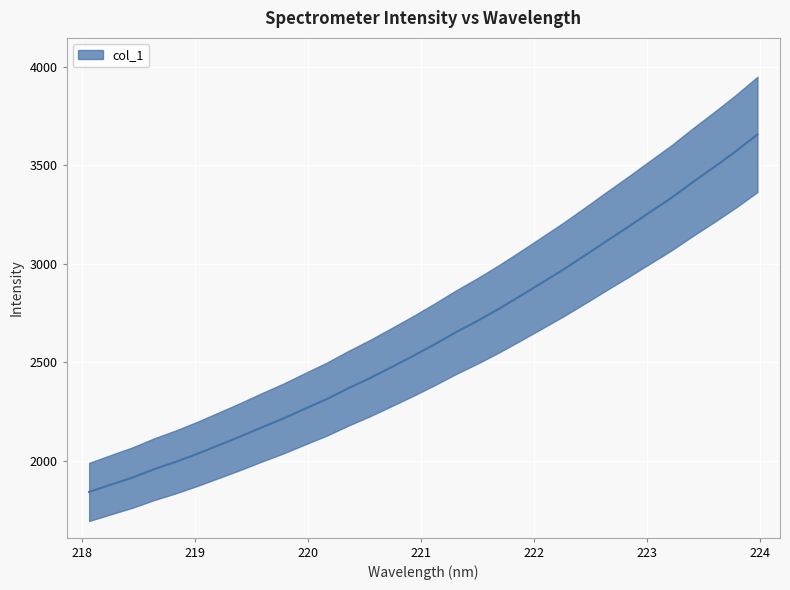

At which label is the value closest to 2748?

221.6902